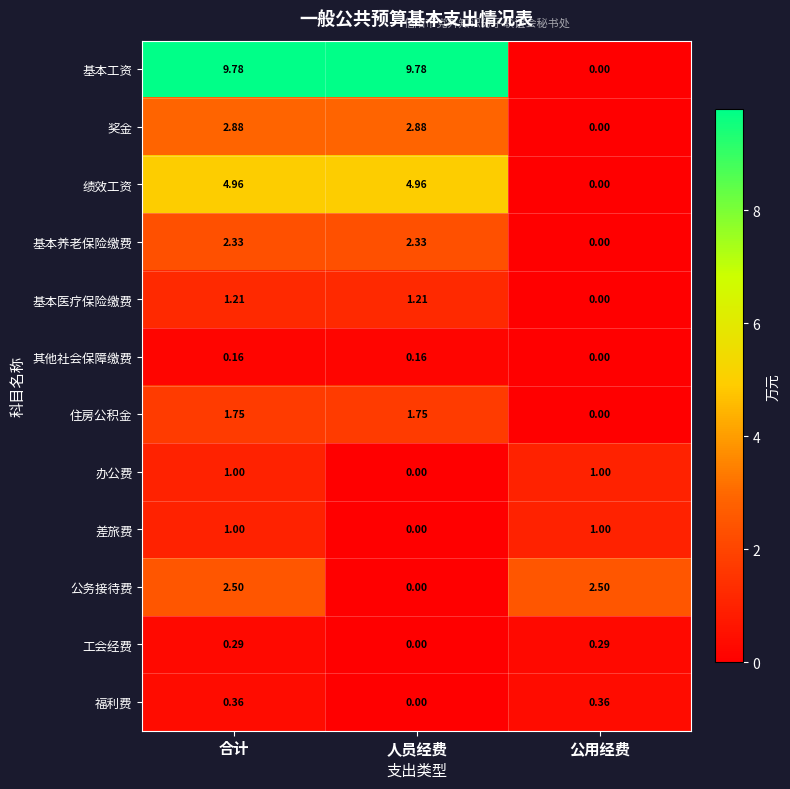

Which series has the largest total across all categories?

基本工资